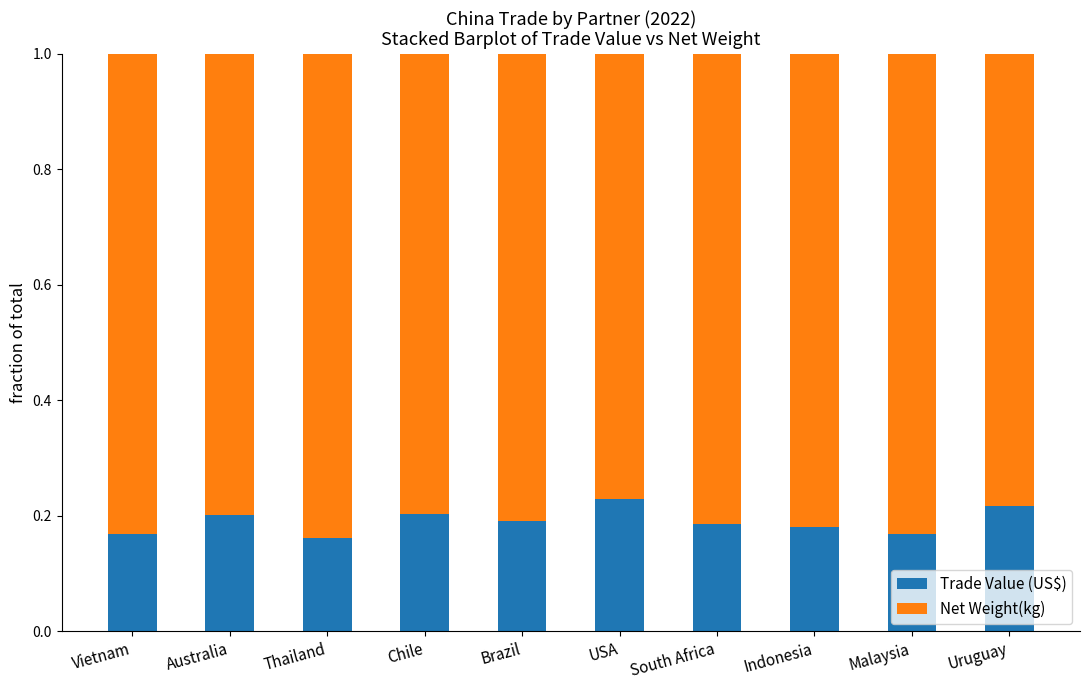

What is the total value across all series at Vietnam?

1.0